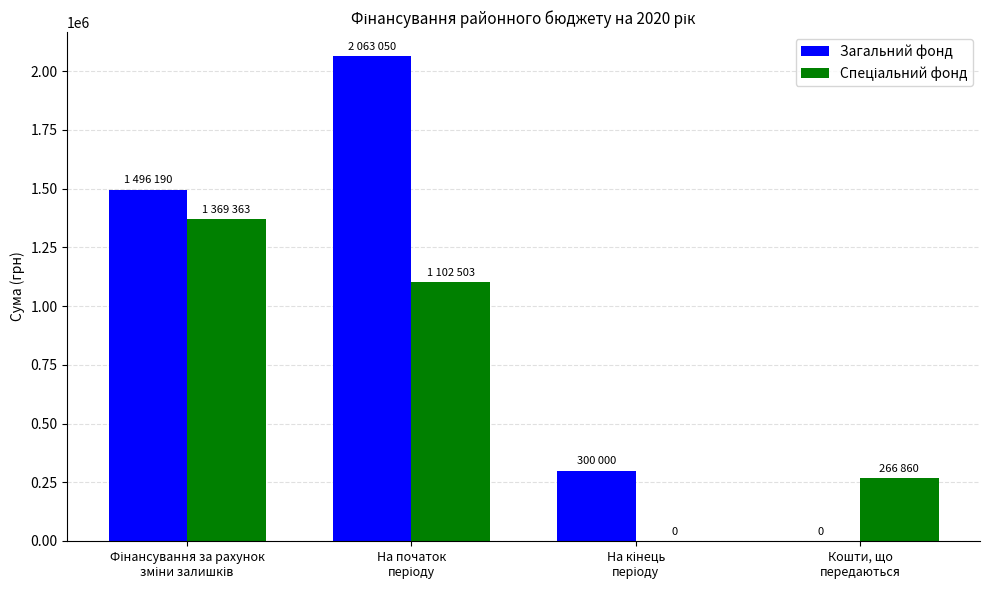

Which series has the largest total across all categories?

Загальний фонд